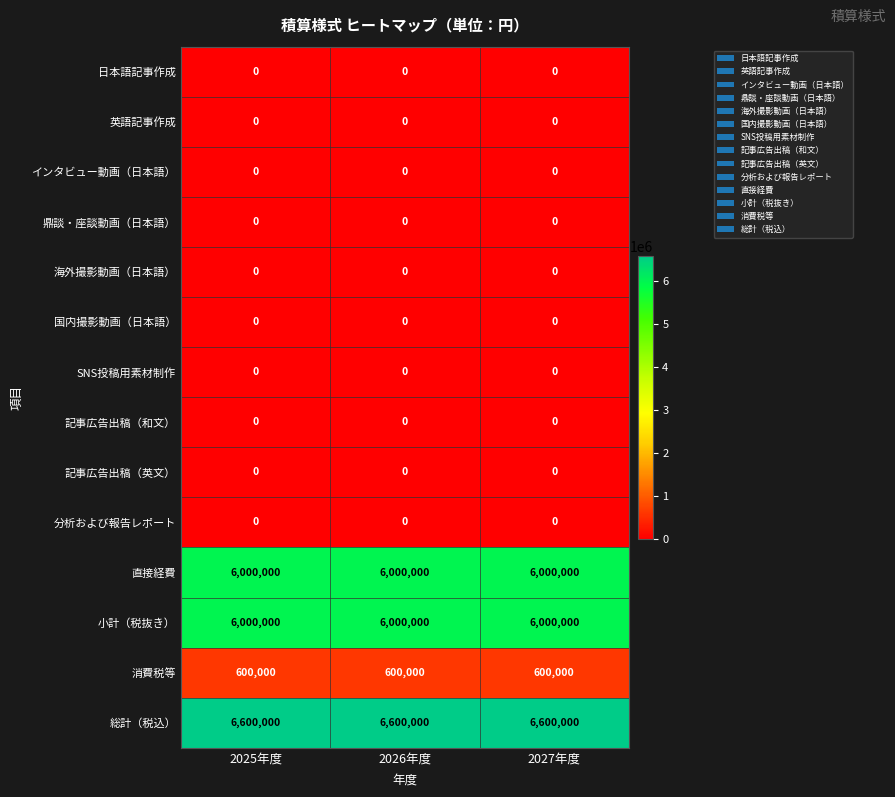

What is the sum of all 消費税等 values?

1800000